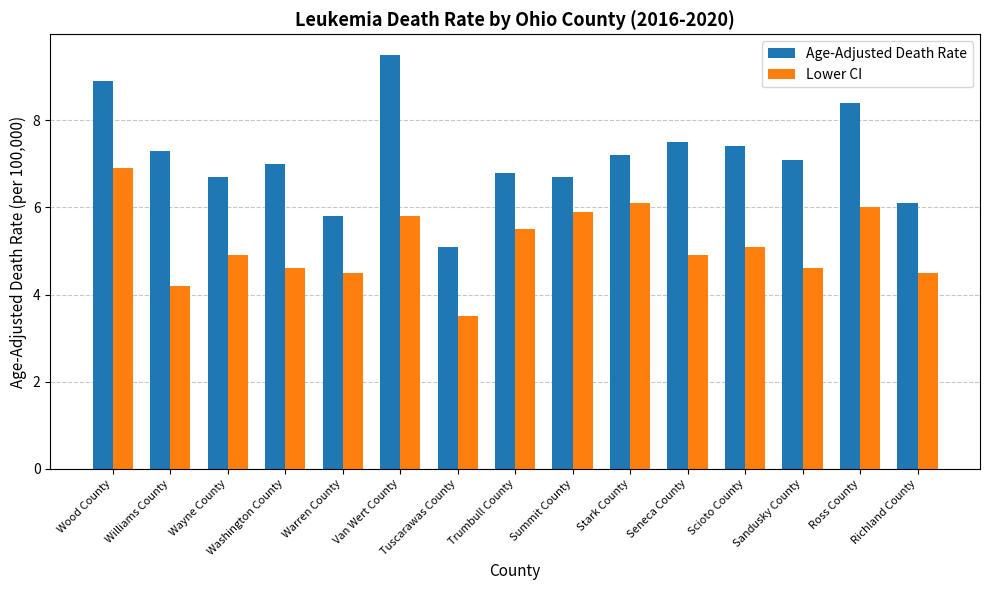

List the series in order of their overall mean, lowest first.

Lower CI, Age-Adjusted Death Rate